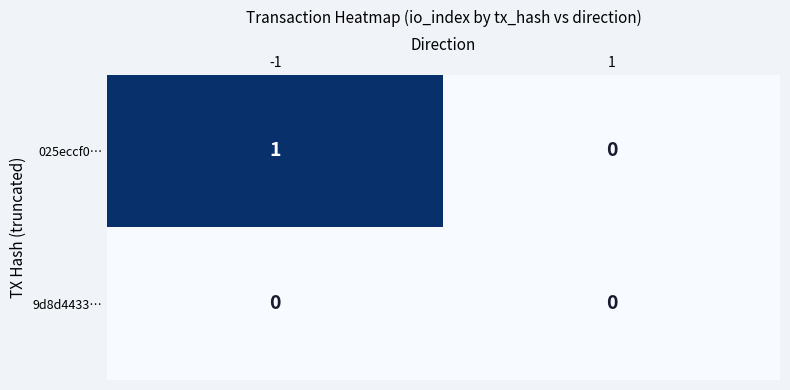

Reading left to right, what are all the values shown in this chart?

025eccf0…: 1	0
9d8d4433…: 0	0